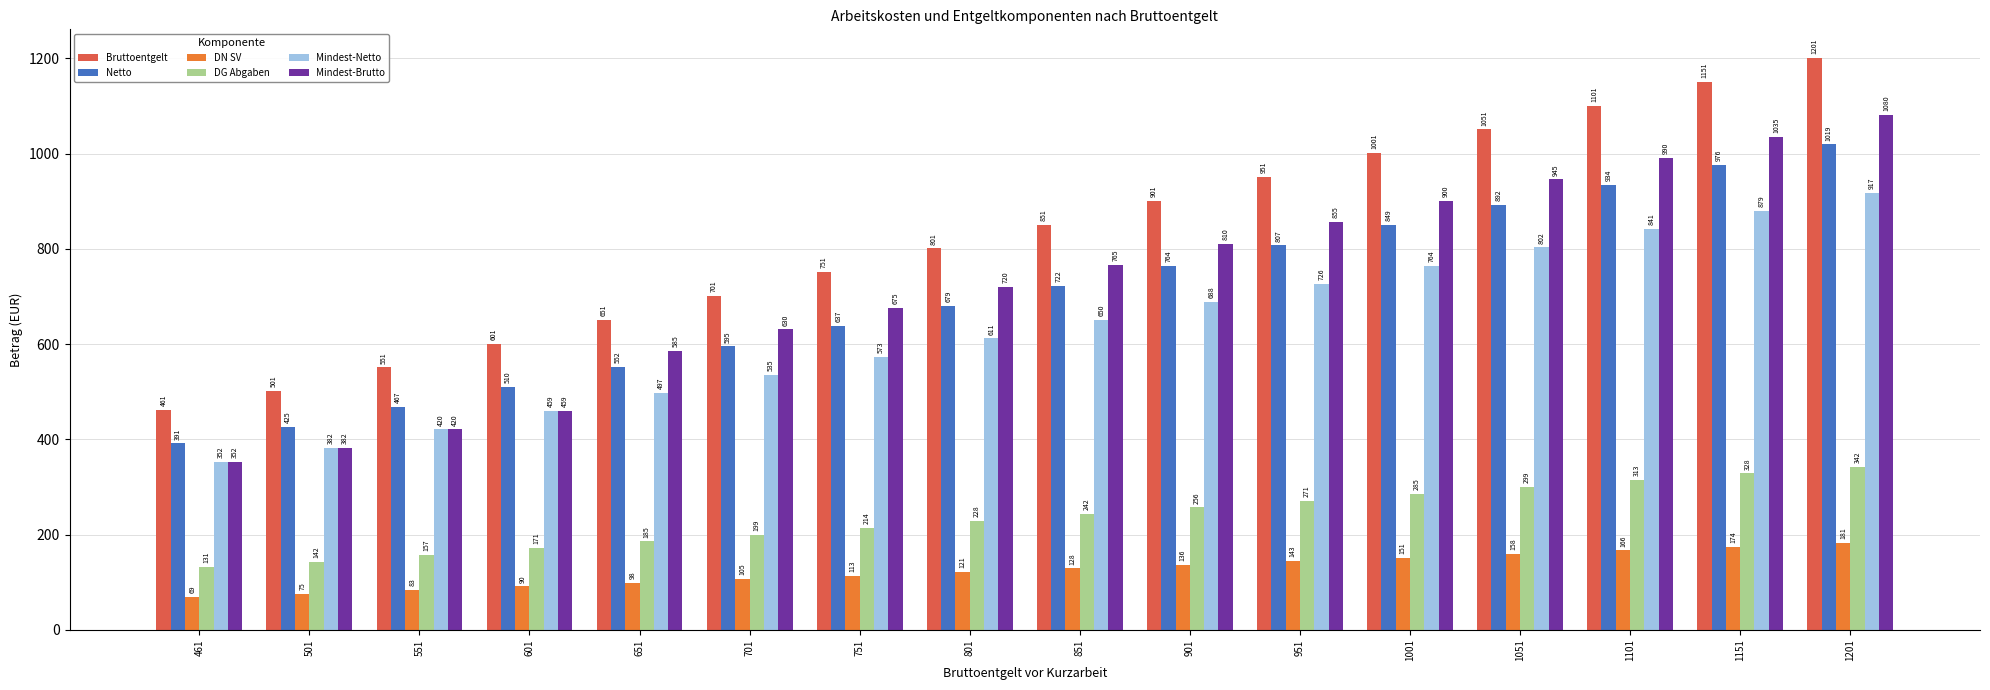

What is the approximate value of DN SV at 501?

75.8